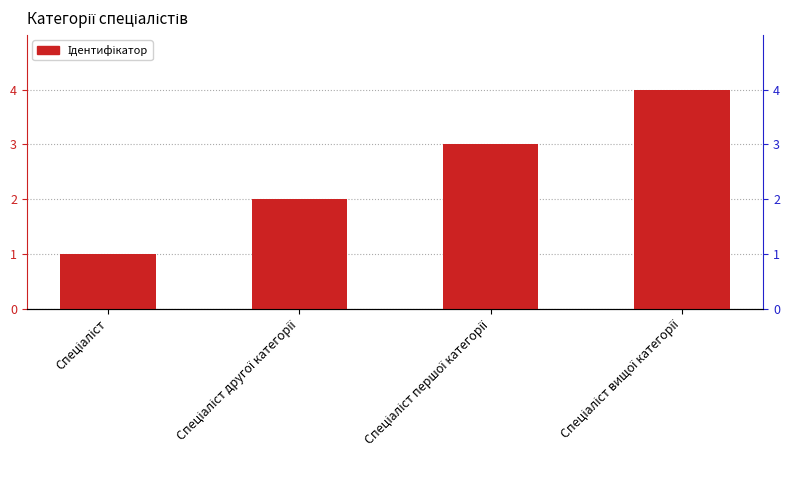

Reading left to right, what are all the values shown in this chart?

Спеціаліст=1	Спеціаліст другої категорії=2	Спеціаліст першої категорії=3	Спеціаліст вищої категорії=4